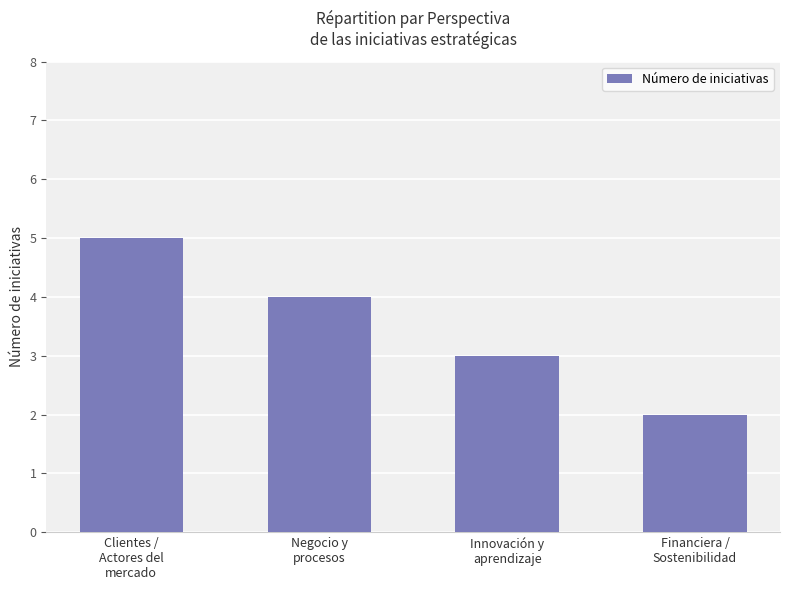

What is the sum of all values?

14